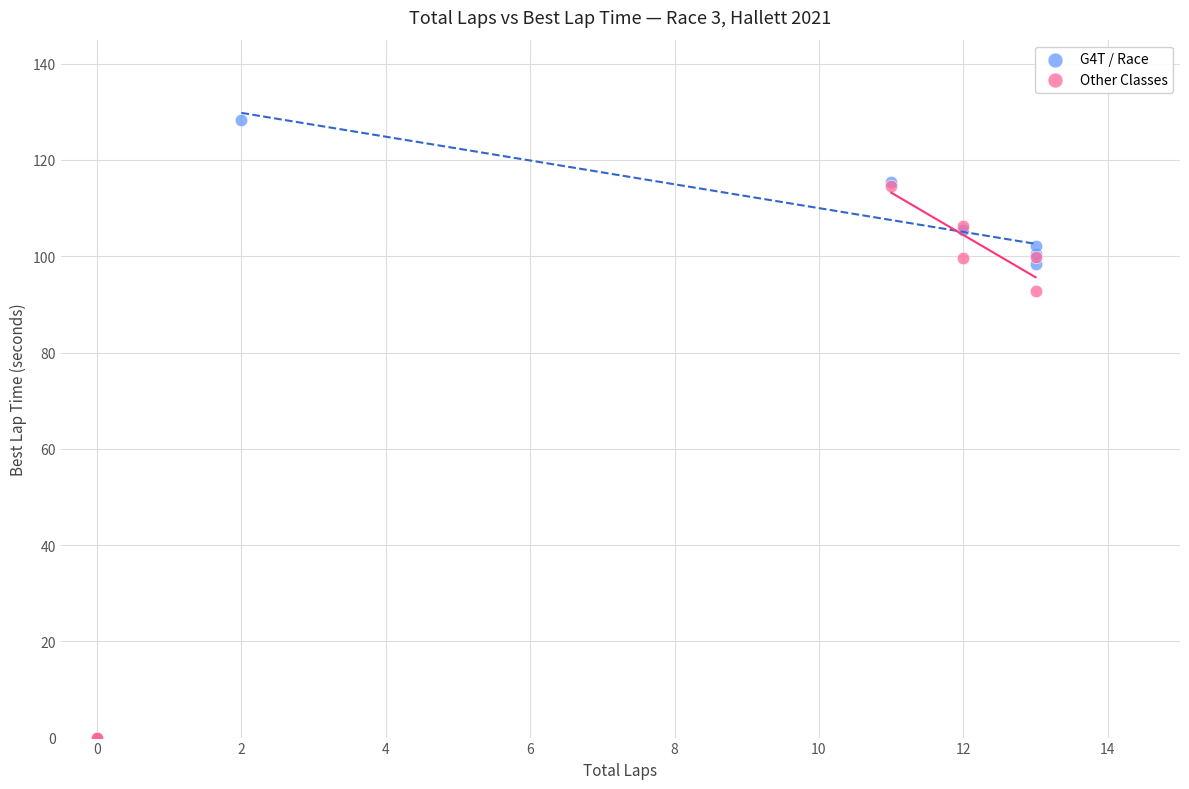

Which series has the widest spread of Y values?

G4T / Race